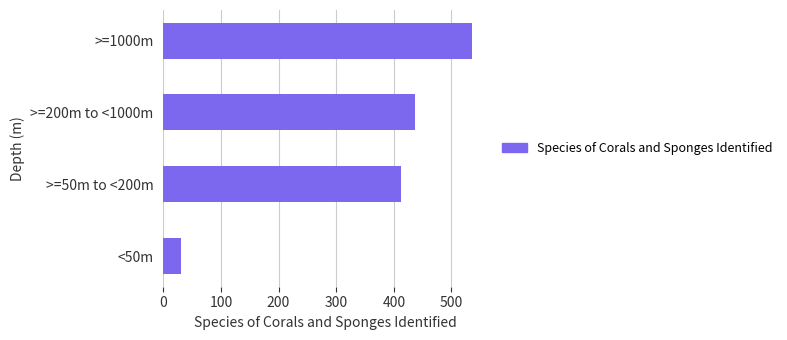

Are the bars horizontal?

Yes